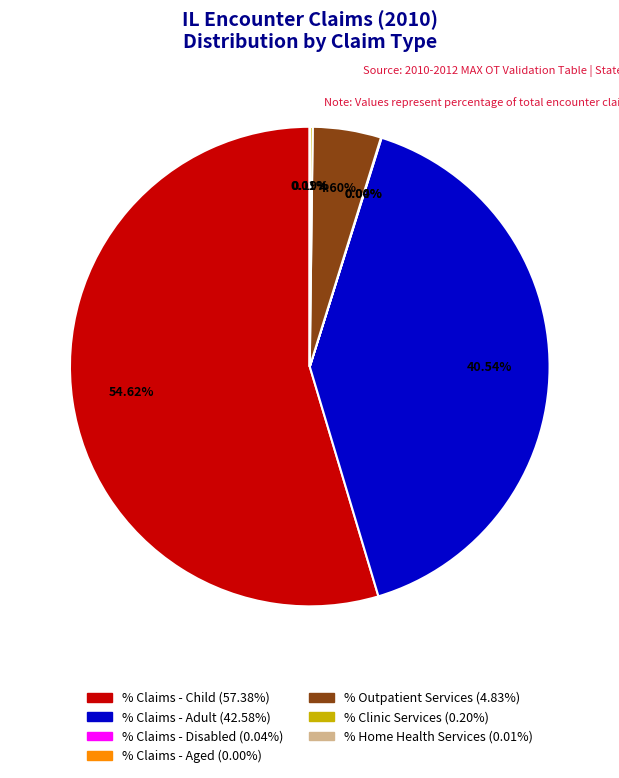

The % Outpatient Services slice represents 1% of the pie. True or false?

False